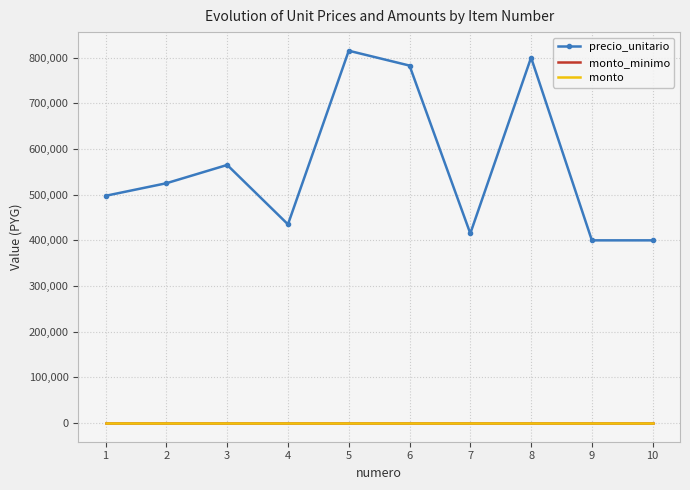

Which category has the highest value in the precio_unitario series?

5